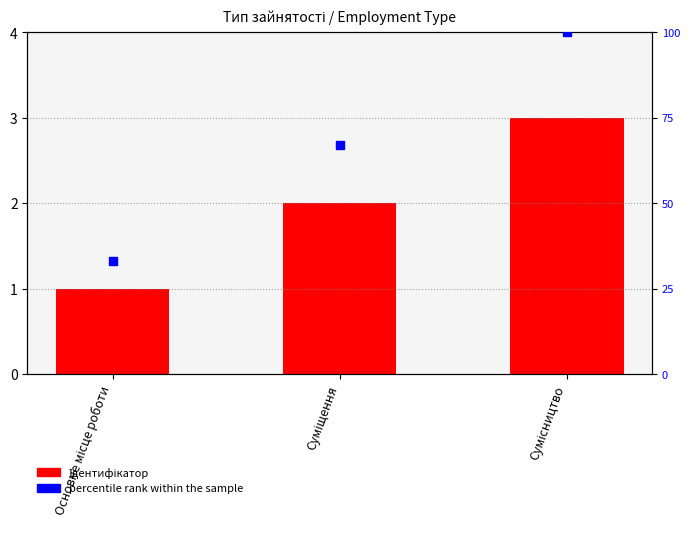

Which series has the largest Y range (max minus min)?

percentile rank within the sample